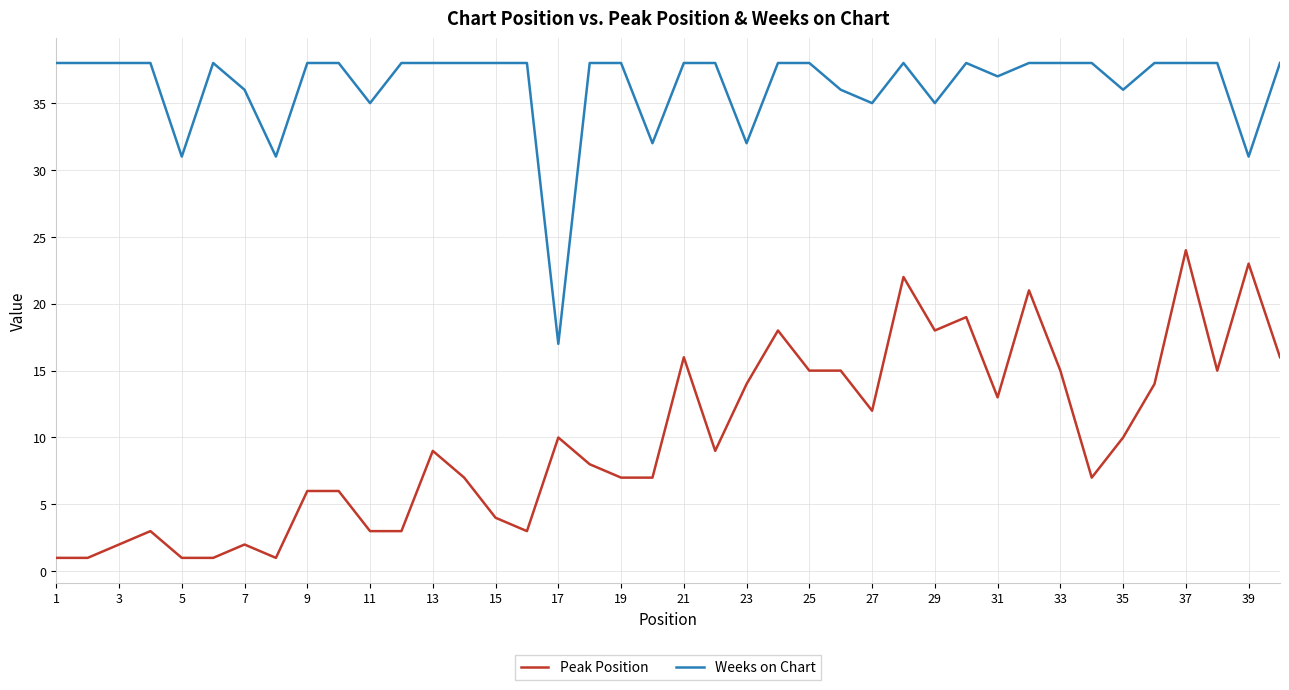

True or false: Peak Position and Weeks on Chart intersect in this chart.

False